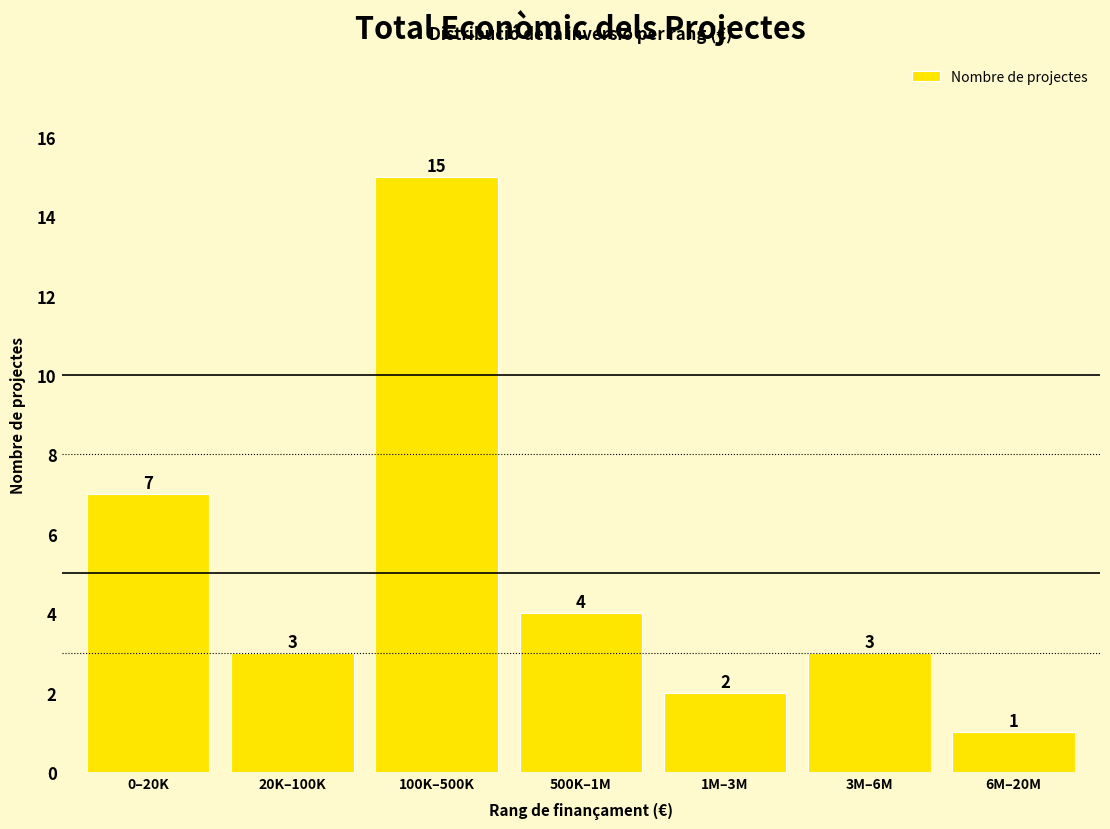

Reading right to left, what are all the values shown in this chart?

1	3	2	4	15	3	7